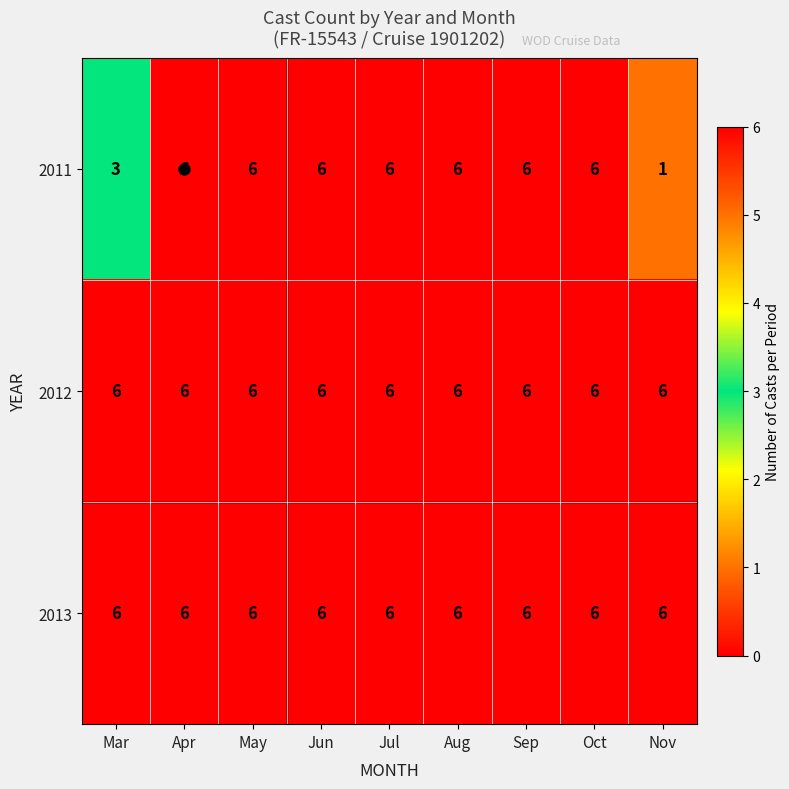

What is the total value across all series at Nov?

13